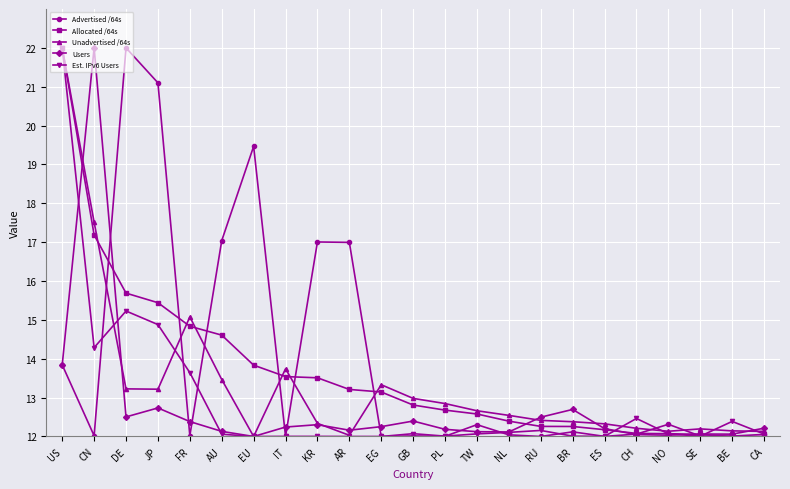

Where do Allocated /64s and Users first cross each other?

US and CN